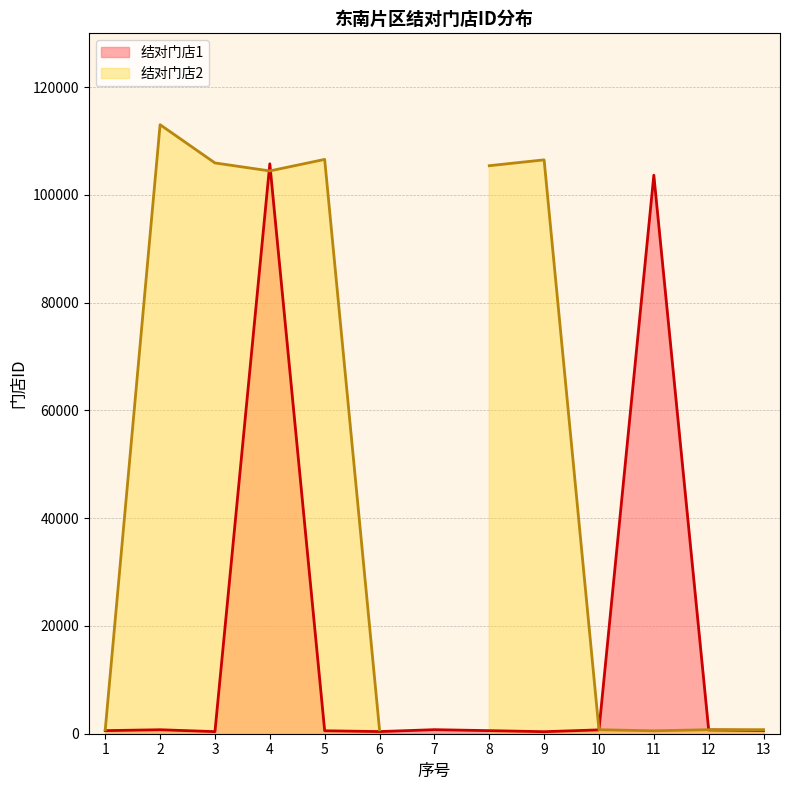

The value at 13 is 964. True or false?

False